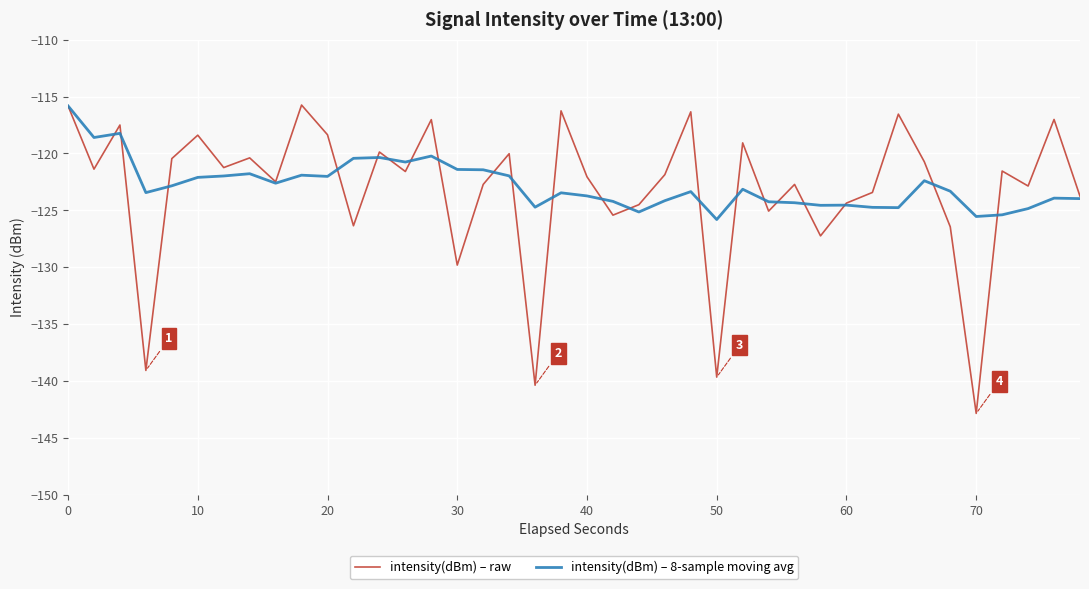

What are all the series names shown in the legend?

intensity(dBm) – raw, intensity(dBm) – 8-sample moving avg